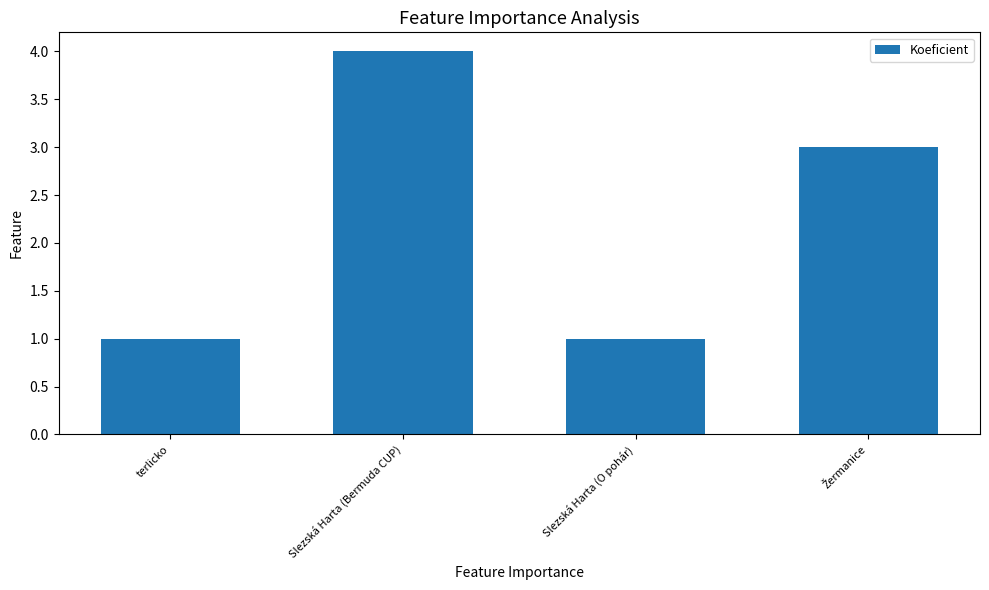

Is it true that the value at terlicko is 1?

True